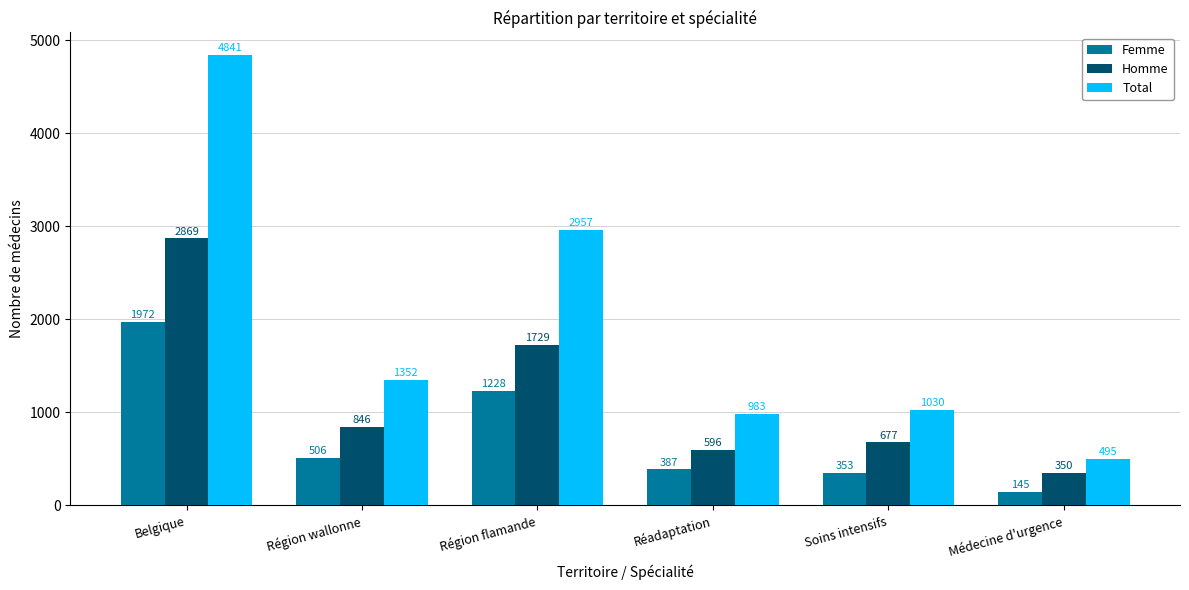

Rank the series at Médecine d'urgence from highest to lowest value.

Total, Homme, Femme